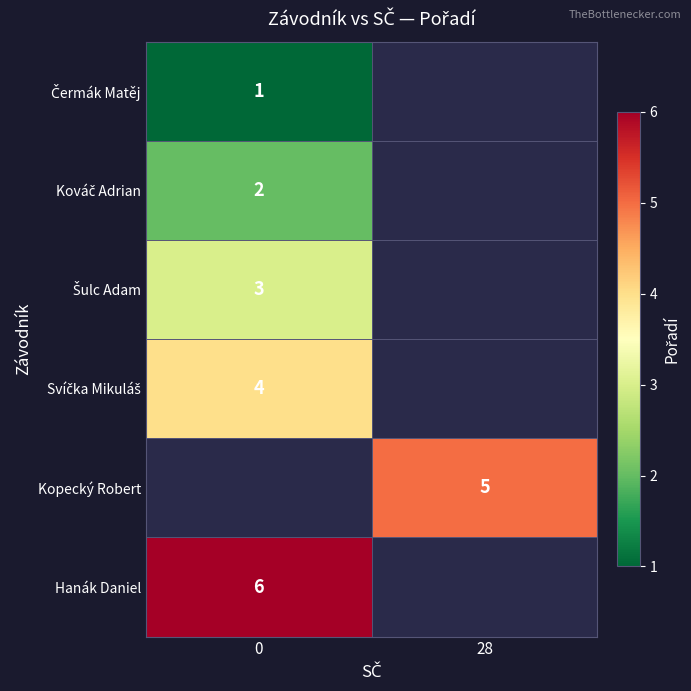

How many values in Šulc Adam are above zero?

1